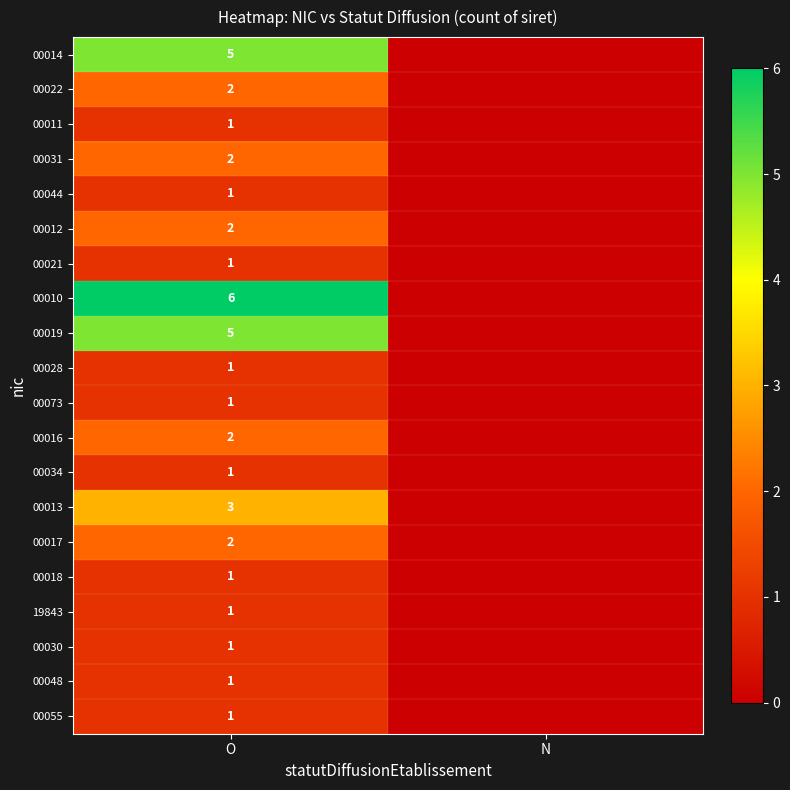

True or false: 00021 has a value of 1 at O.

True